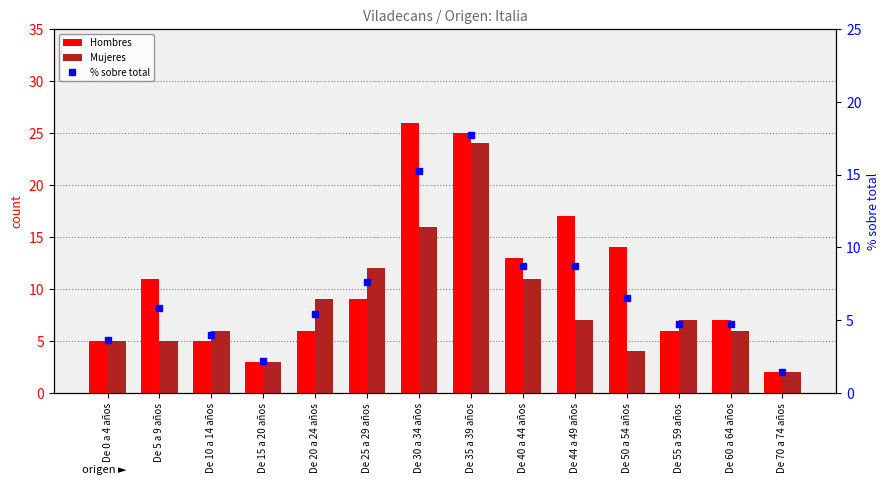

Between De 20 a 24 años and De 30 a 34 años, which series saw the biggest shift?

Hombres